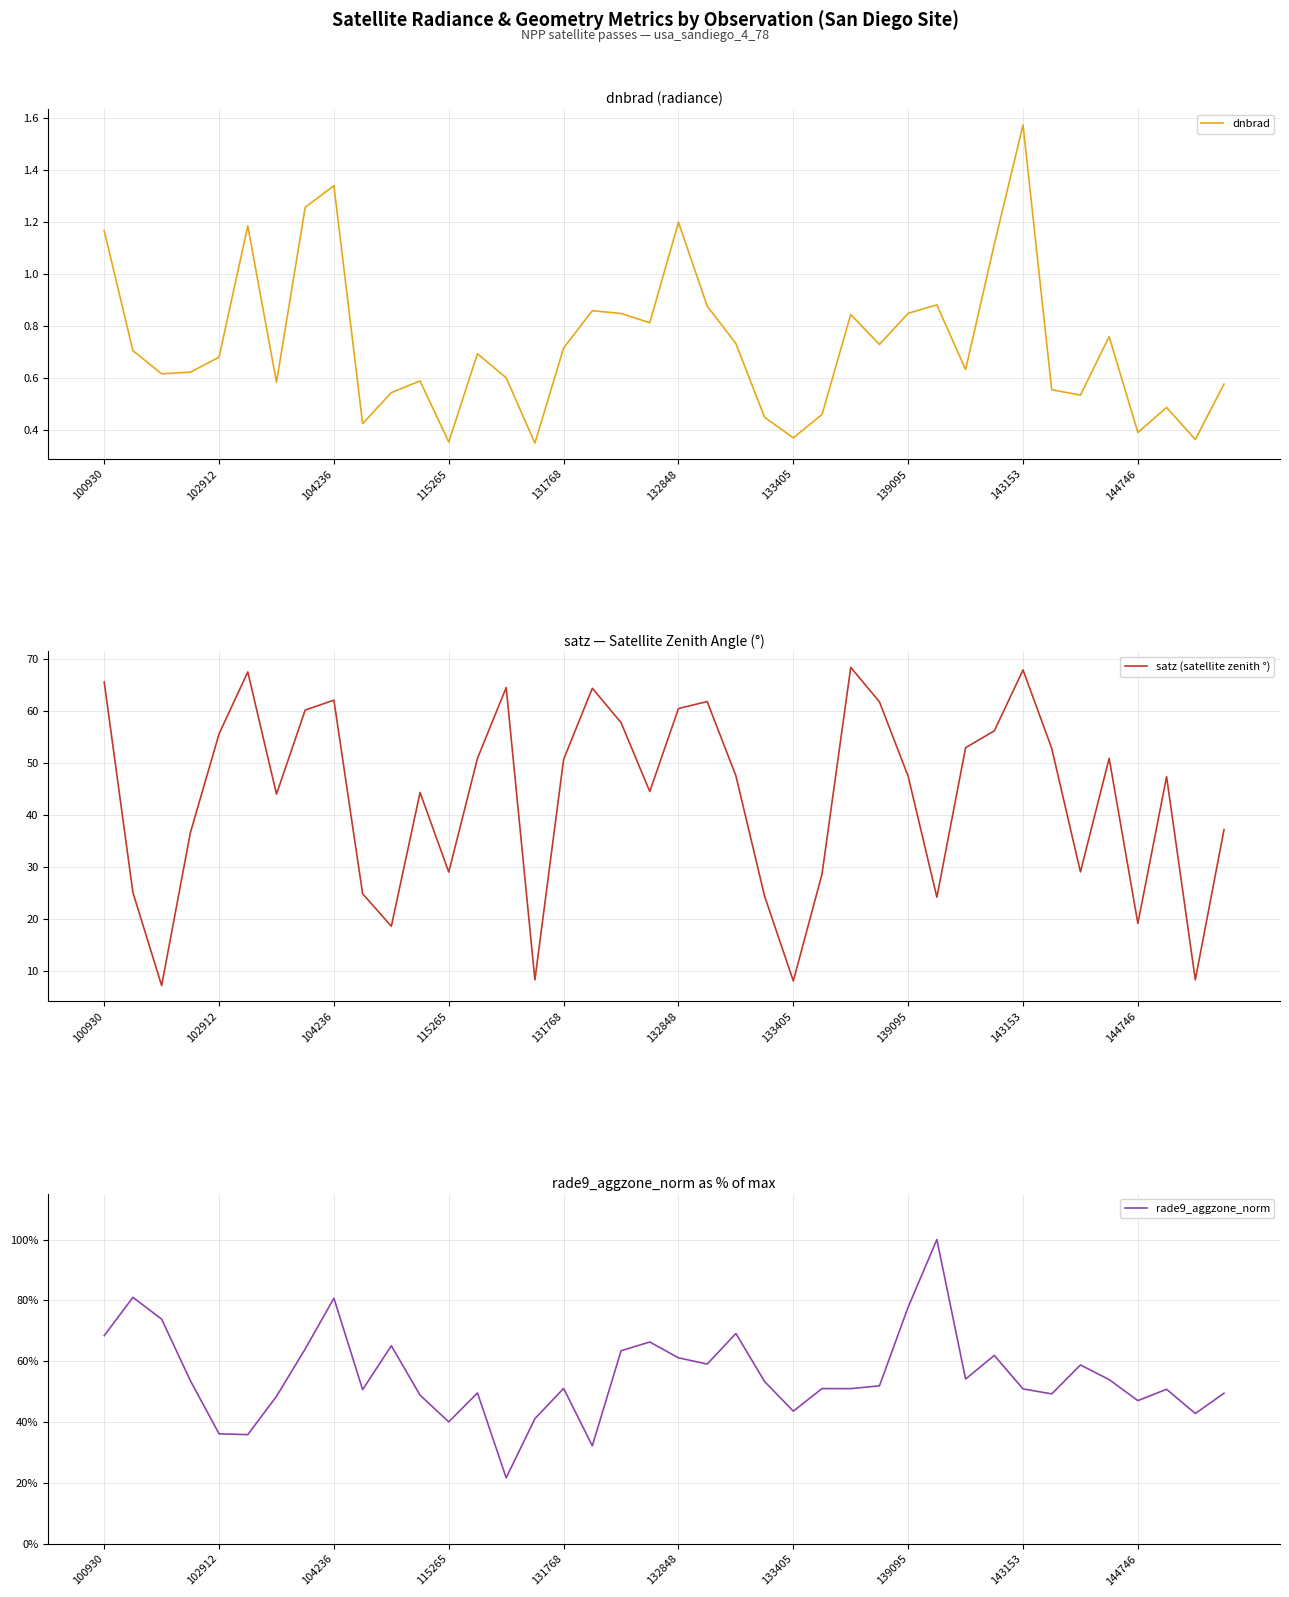

What is the average value of the satz (satellite zenith °) series?

43.4